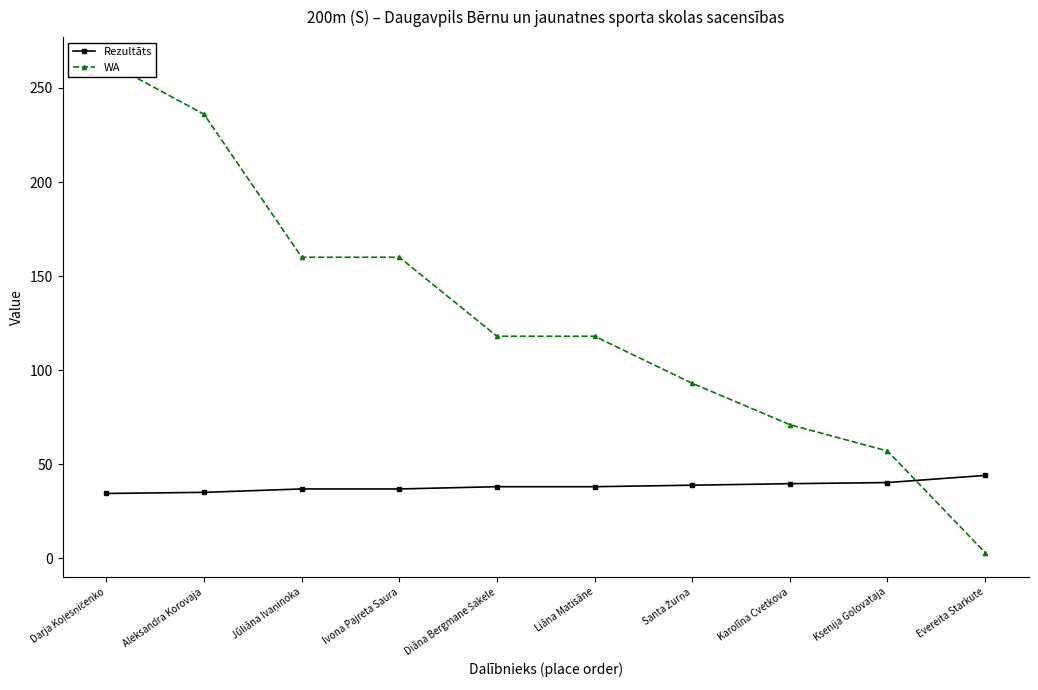

What is the label of the 7th point from the right?

Ivona Pajreta Saura